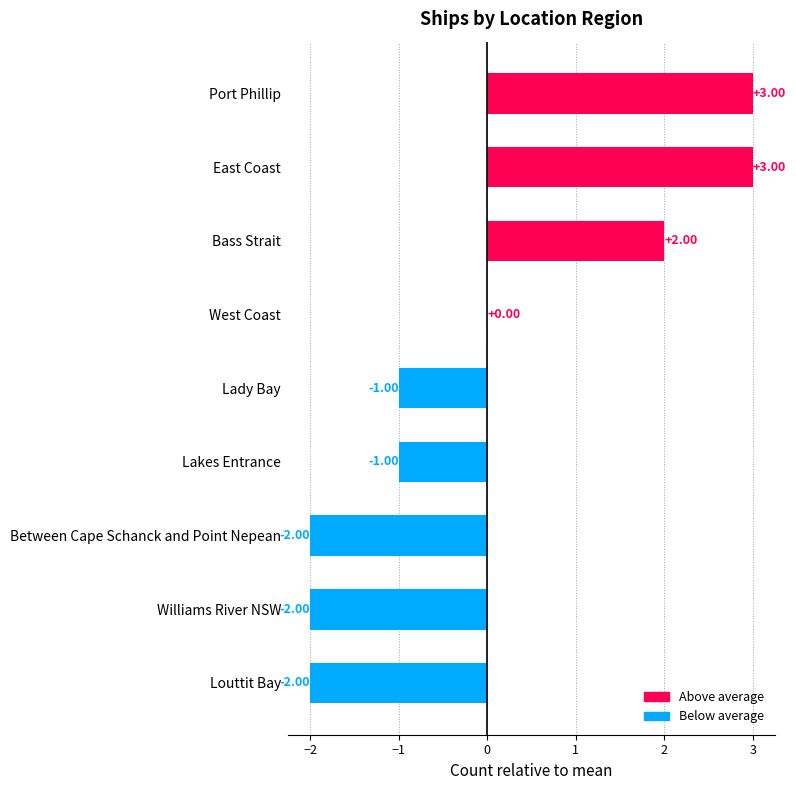

Which has a higher value, Port Phillip or Bass Strait?

Port Phillip